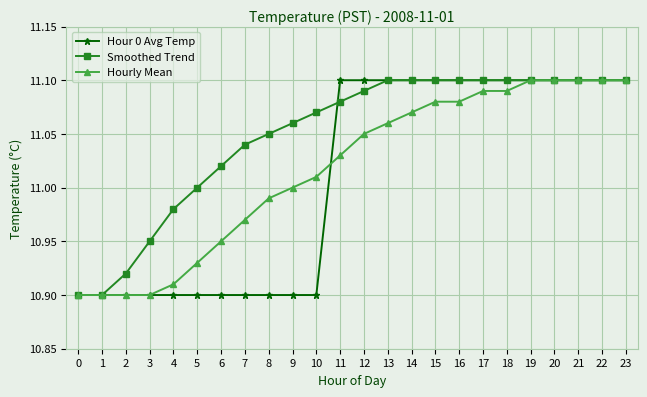

Is the value of Hourly Mean at 20 greater than the value of Smoothed Trend at 1?

Yes